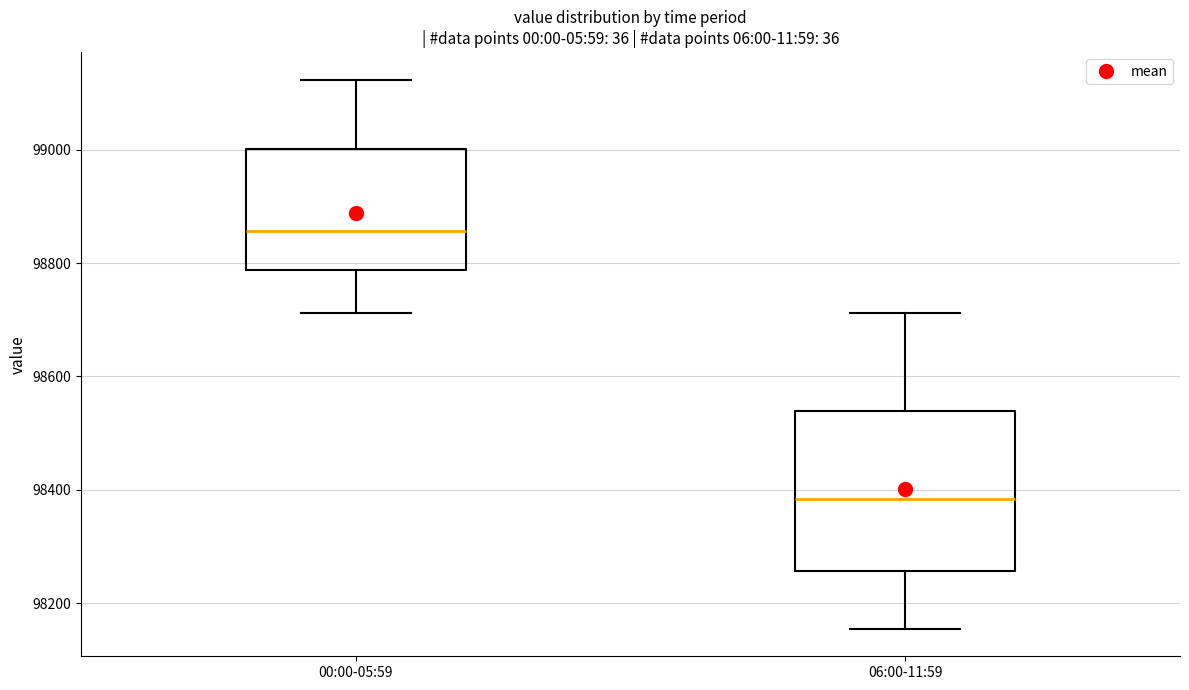

Comparing the boxes themselves (not the whiskers), which one is the tallest?

06:00-11:59